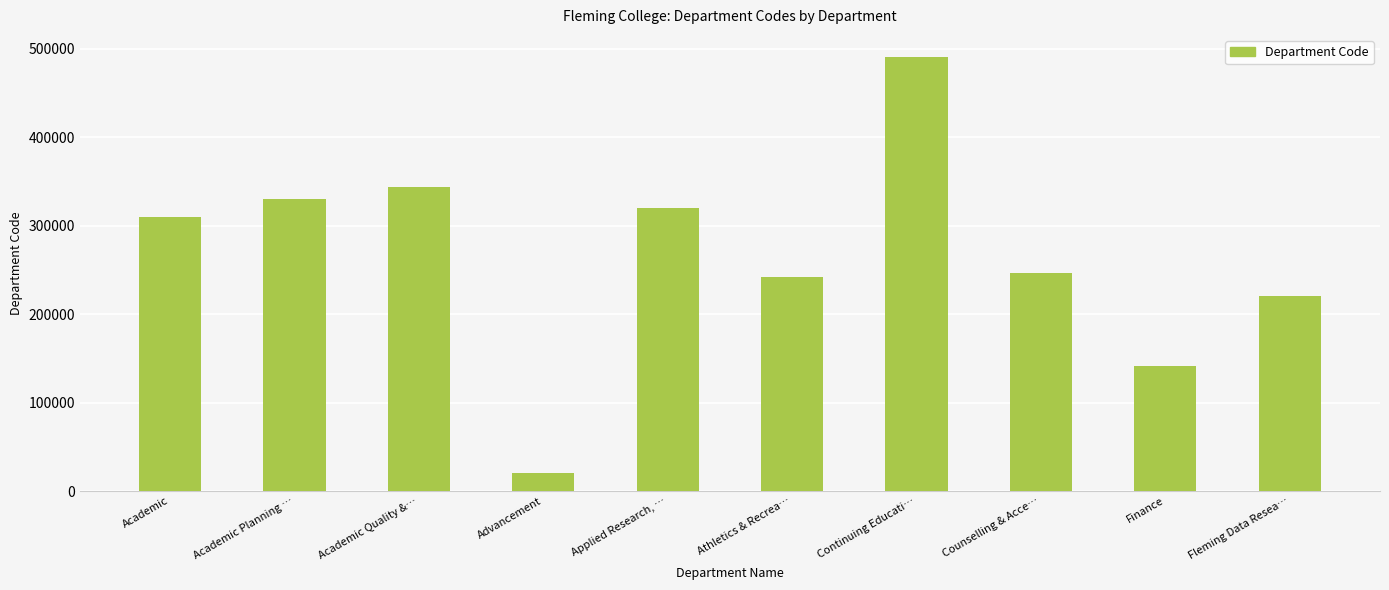

Which label corresponds to the largest value in the chart?

Continuing Educati…